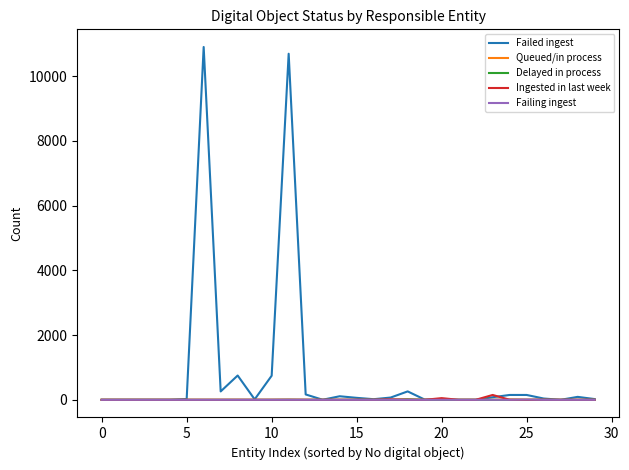

Which series has the largest total across all categories?

Failed ingest